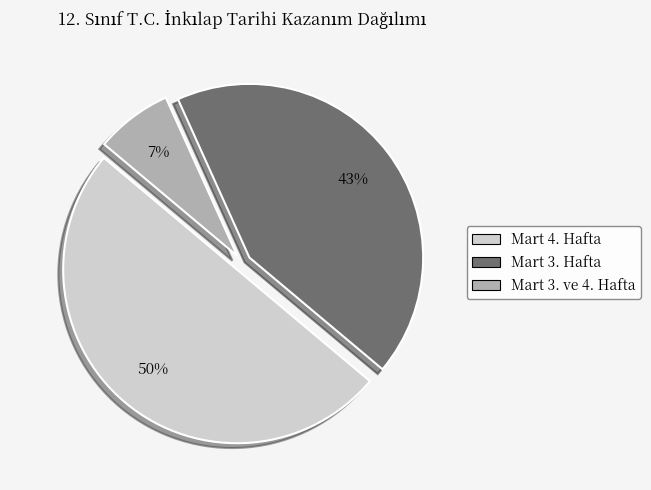

Which slice is the smallest?

Mart 3. ve 4. Hafta